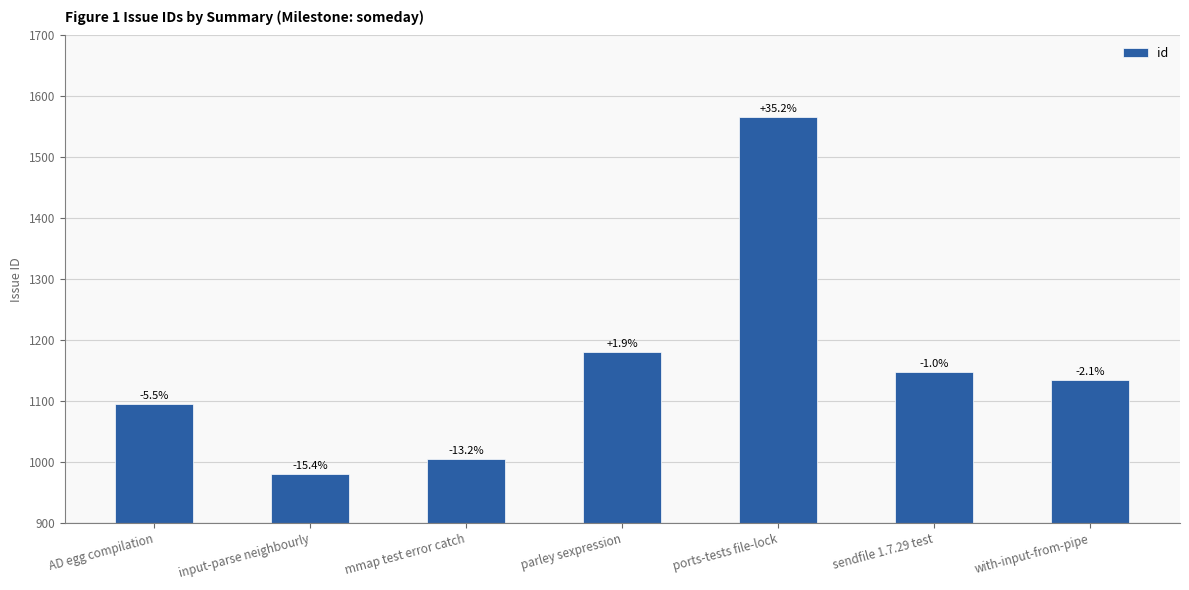

How many bars are there in total?

7